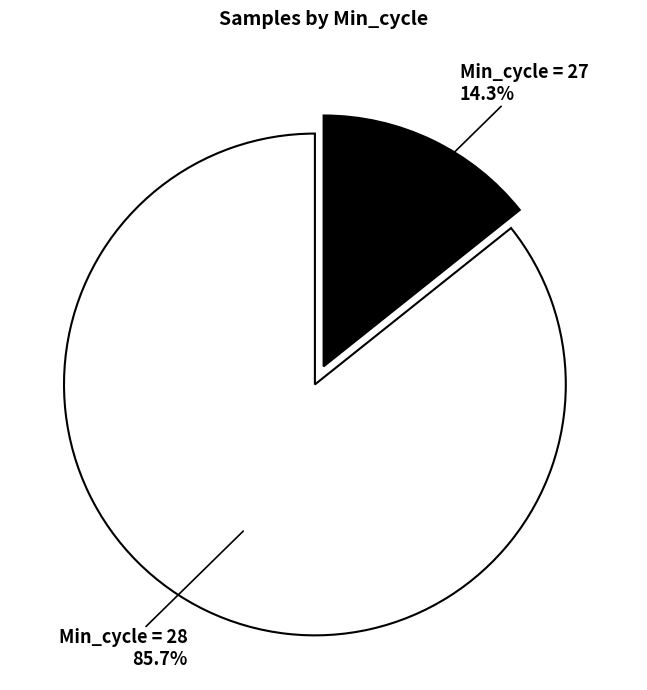

How many slices are in this pie chart?

2